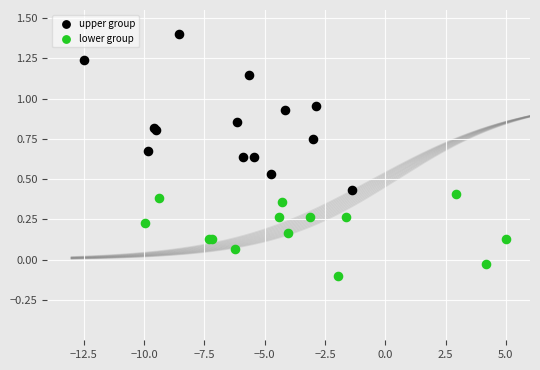

Which series reaches the minimum Y coordinate?

lower group